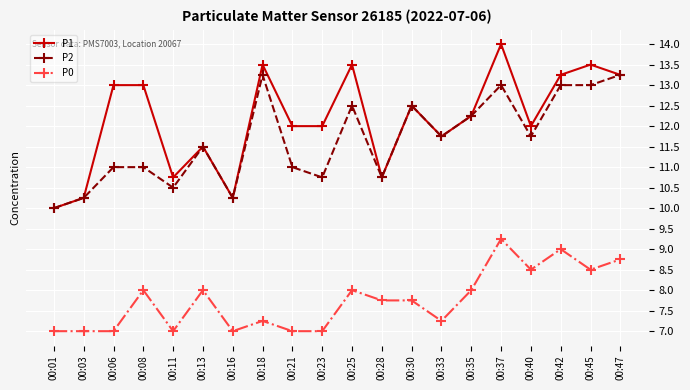

What is the value of the P1 point at the 14th from the left?

11.8